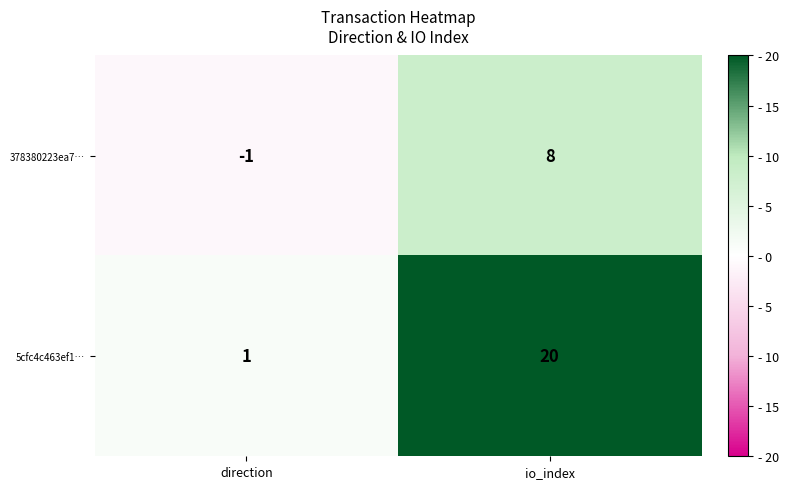

What is the sum of the 5cfc4c463ef1… values at direction and io_index?

21